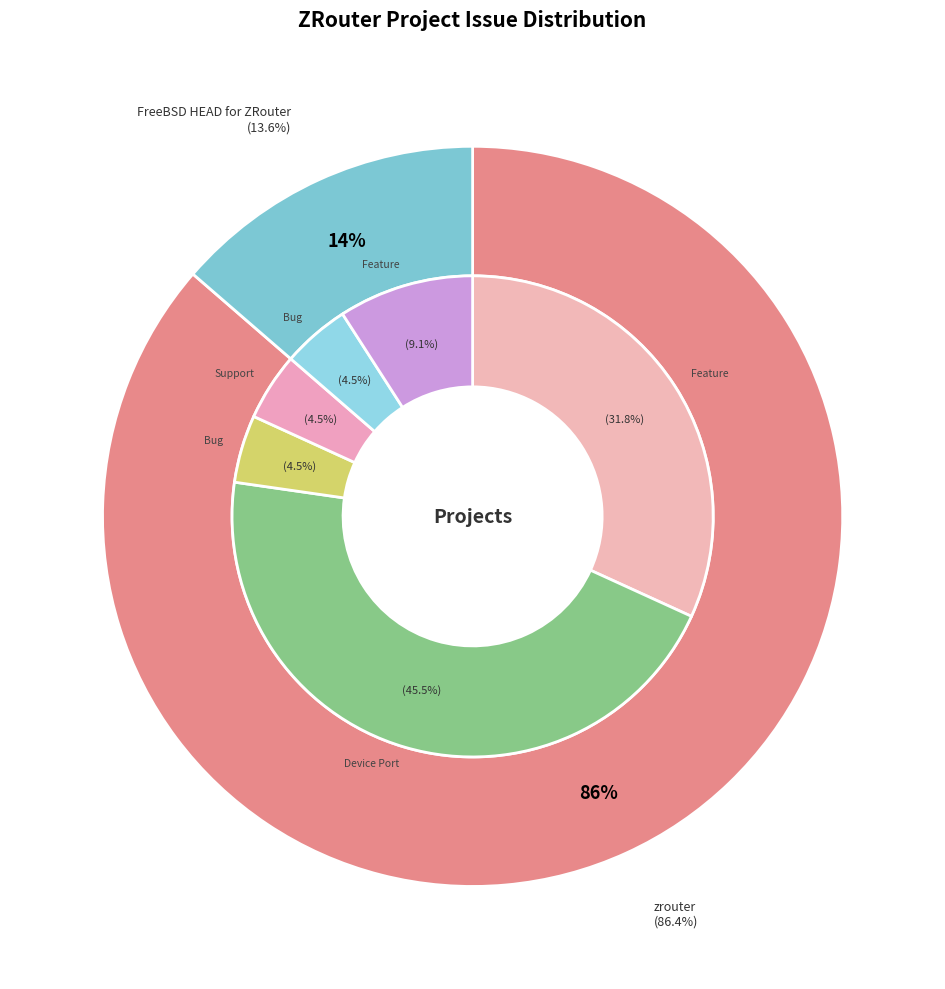

Rank the categories by value from lowest to highest.

FreeBSD HEAD for ZRouter, zrouter